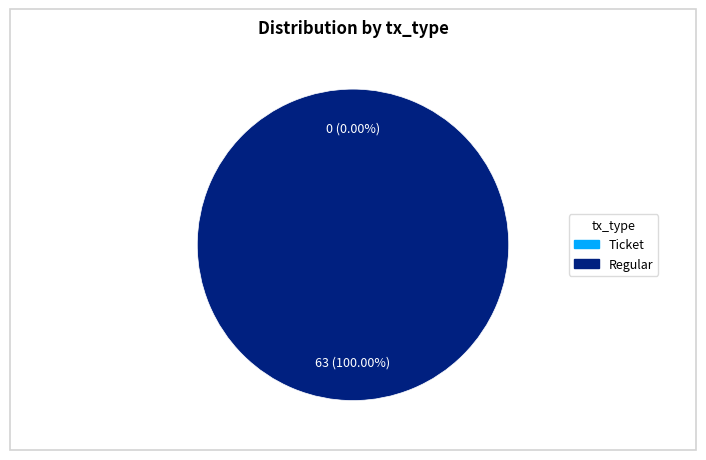

What is the change in value from Ticket (io_index=0) to Regular (io_index=63)?

+63